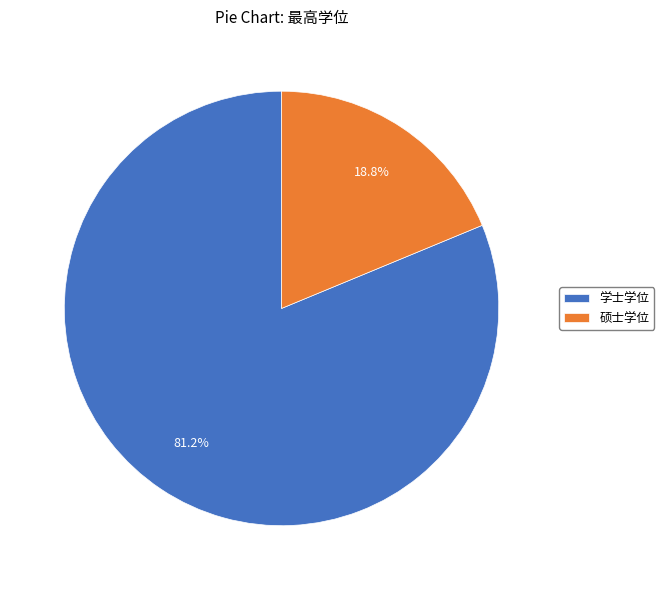

Rank the categories by value from lowest to highest.

硕士学位, 学士学位